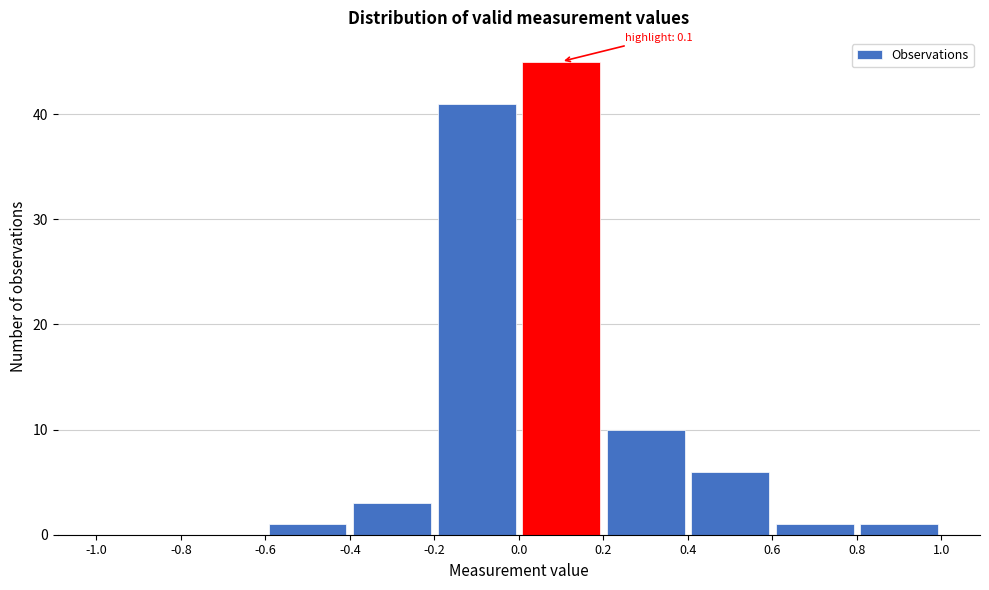

Over which range of the x-axis is the bar tallest?

0.0 to 0.2